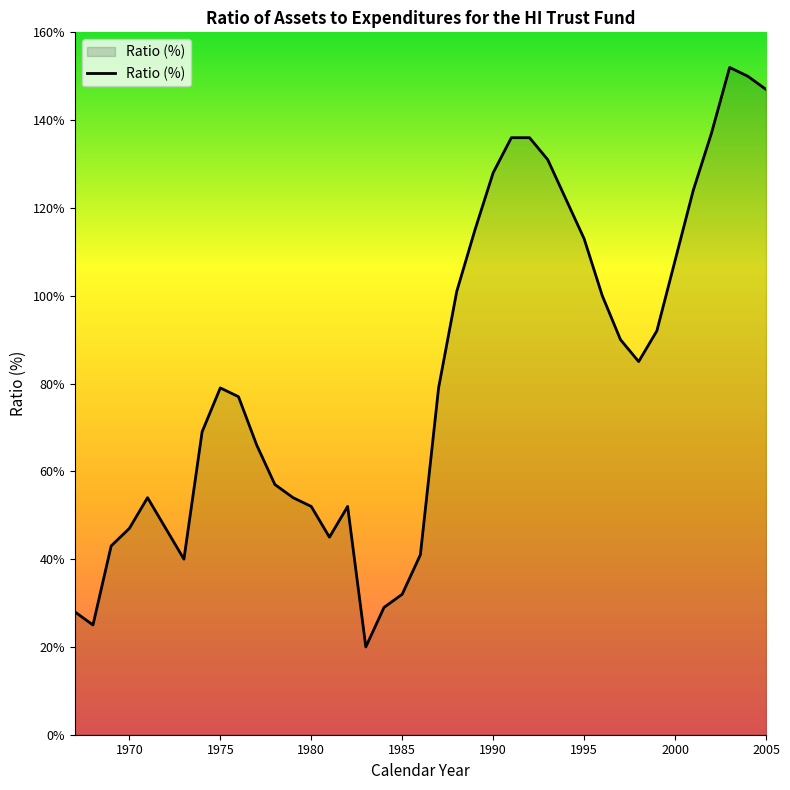

What is the difference between the second highest and minimum values?

130